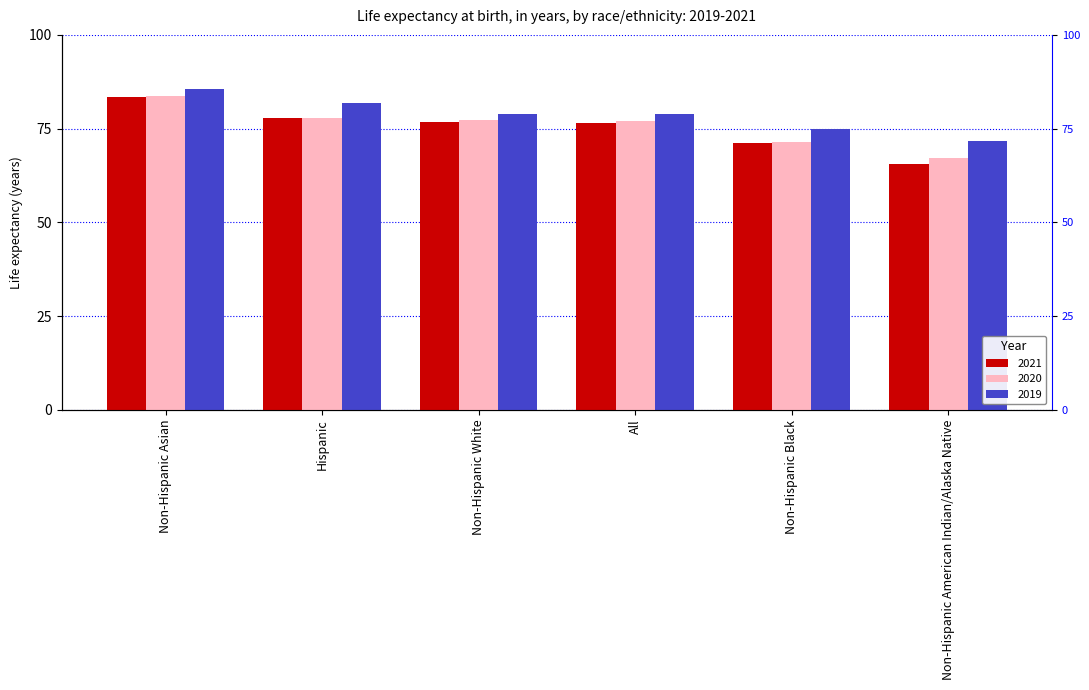

True or false: 2019 has a value of 117.1 at Non-Hispanic Asian.

False